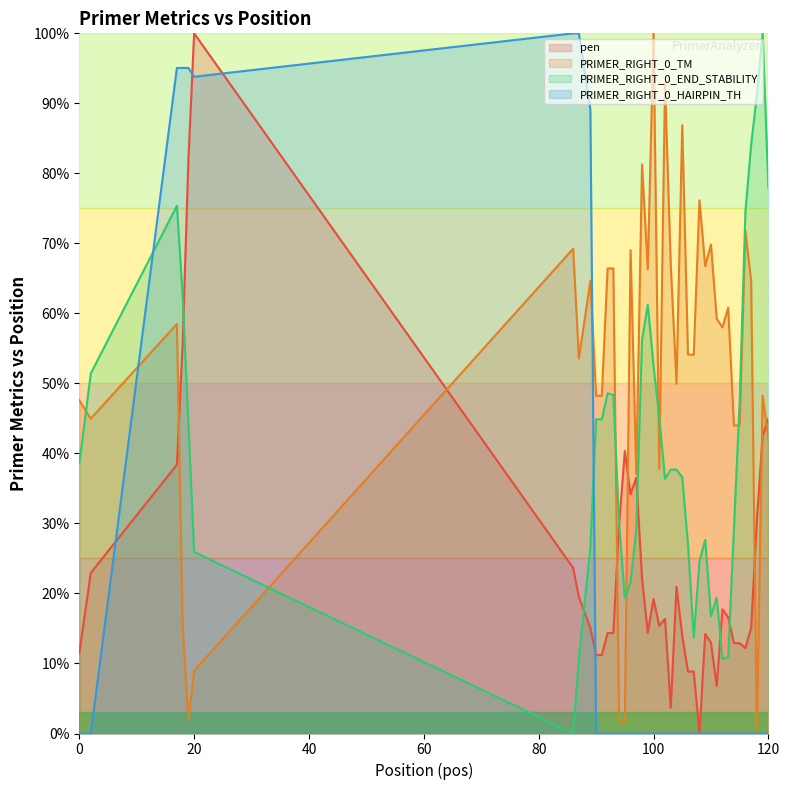

Is the value of pen at 109 greater than the value of PRIMER_RIGHT_0_END_STABILITY at 119?

No